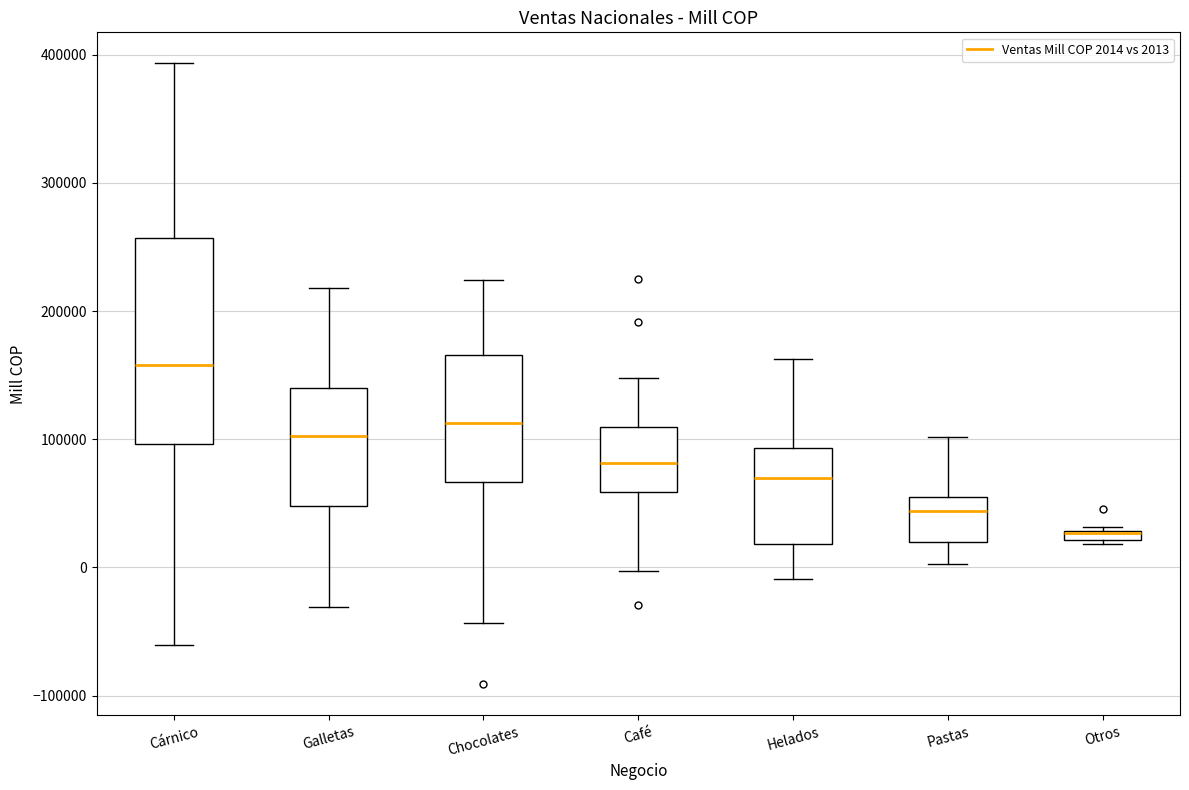

Where does the median line of the box for Chocolates sit on the y-axis? The values are not printed on the chart, so give them approximately, as read against the axis.

110000